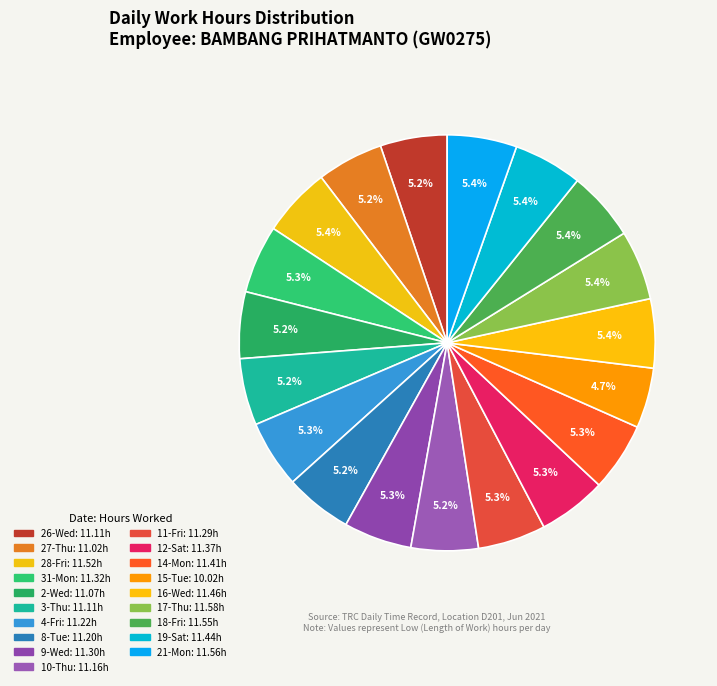

What is the ratio of the value at 14-Mon to the value at 16-Wed?

1.0